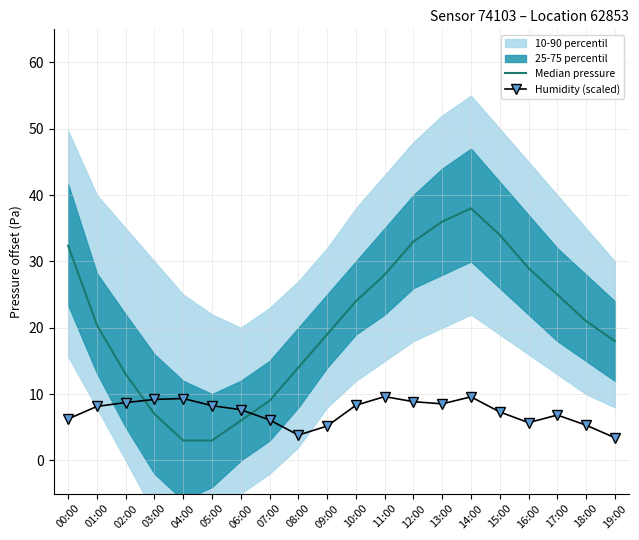

What is the difference between the second highest and second lowest values in the Humidity (scaled) series?

5.8